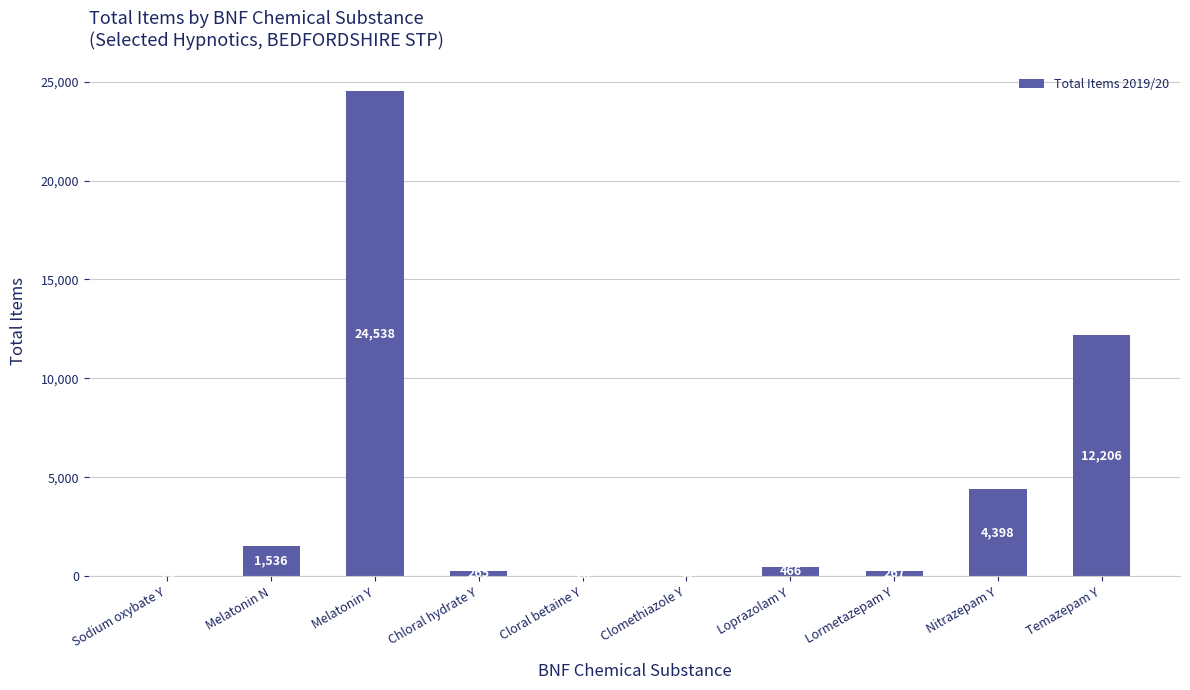

How many data points does each series have?

10